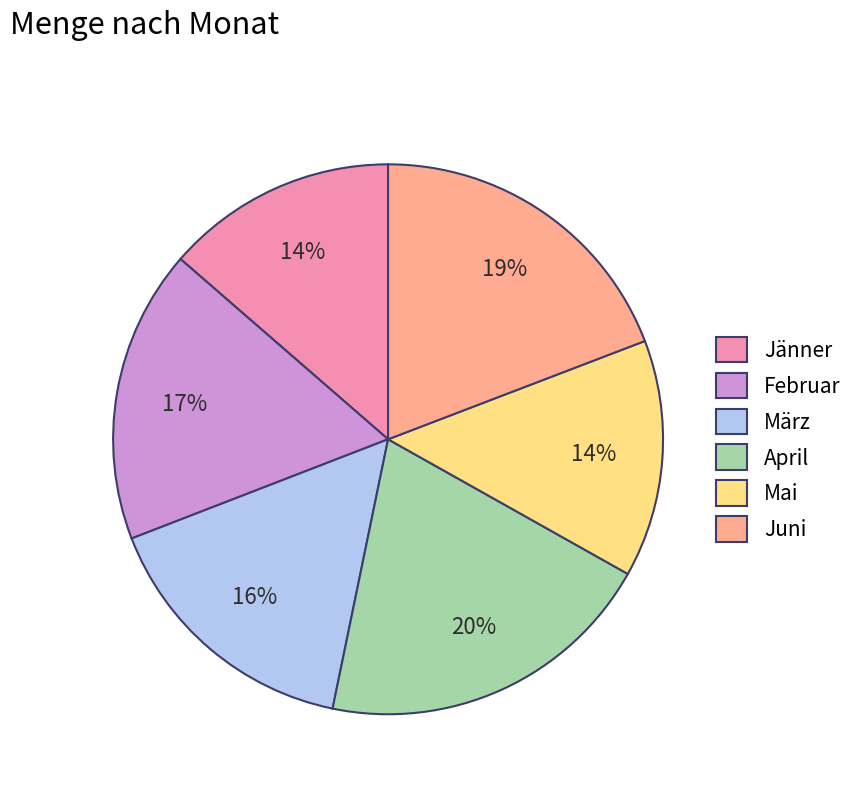

Is the sum of Juni and Jänner greater than half?

No